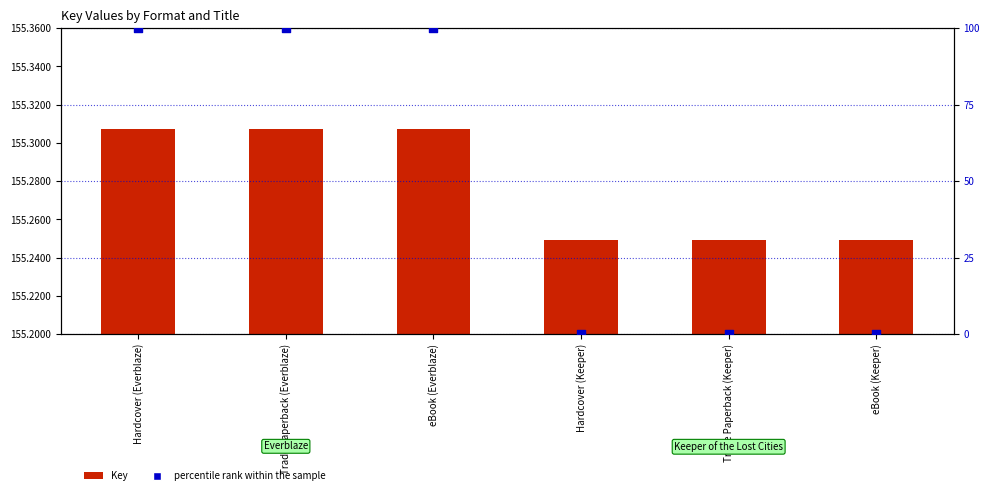

Is the value of Key at Hardcover (Keeper) greater than the value of percentile rank within the sample at Hardcover (Keeper)?

Yes